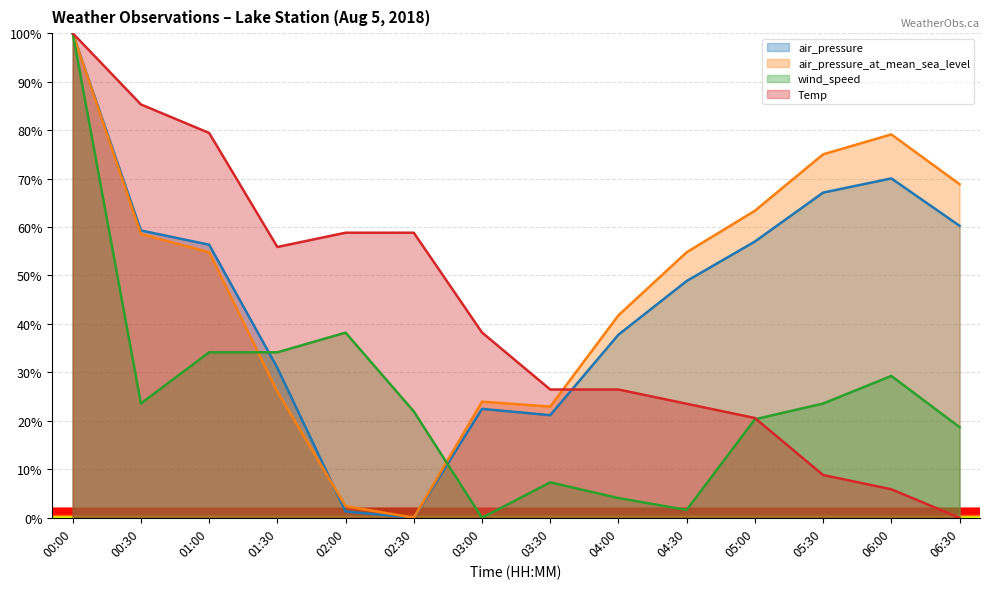

What position from the right is 04:00?

6